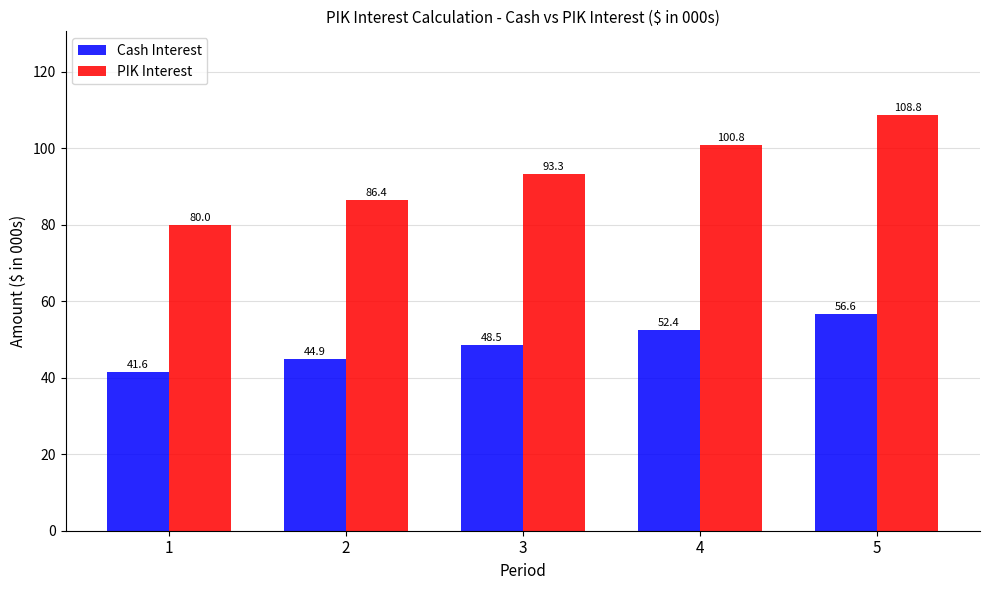

What is the maximum value for PIK Interest?

108.8